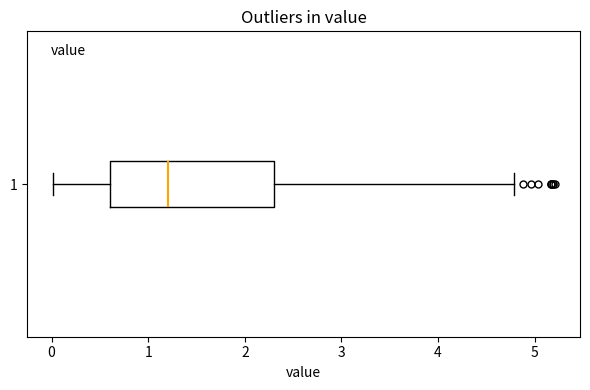

Where does the median line of the box at y = 1 sit on the x-axis? The values are not printed on the chart, so give them approximately, as read against the axis.

1.2